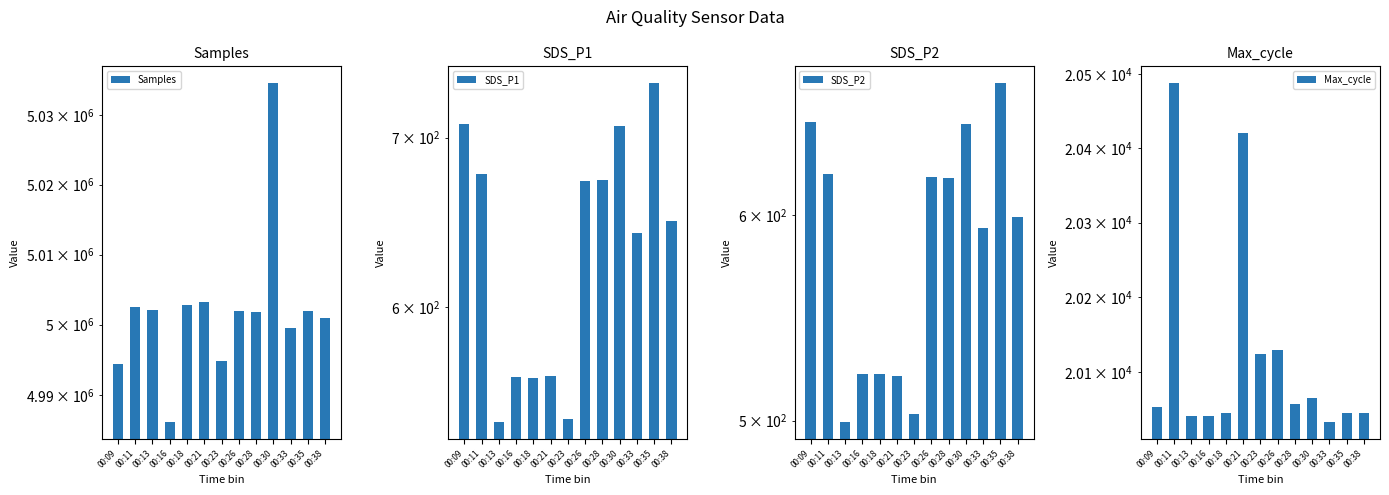

What is the average value of the SDS_P2 series?

584.3